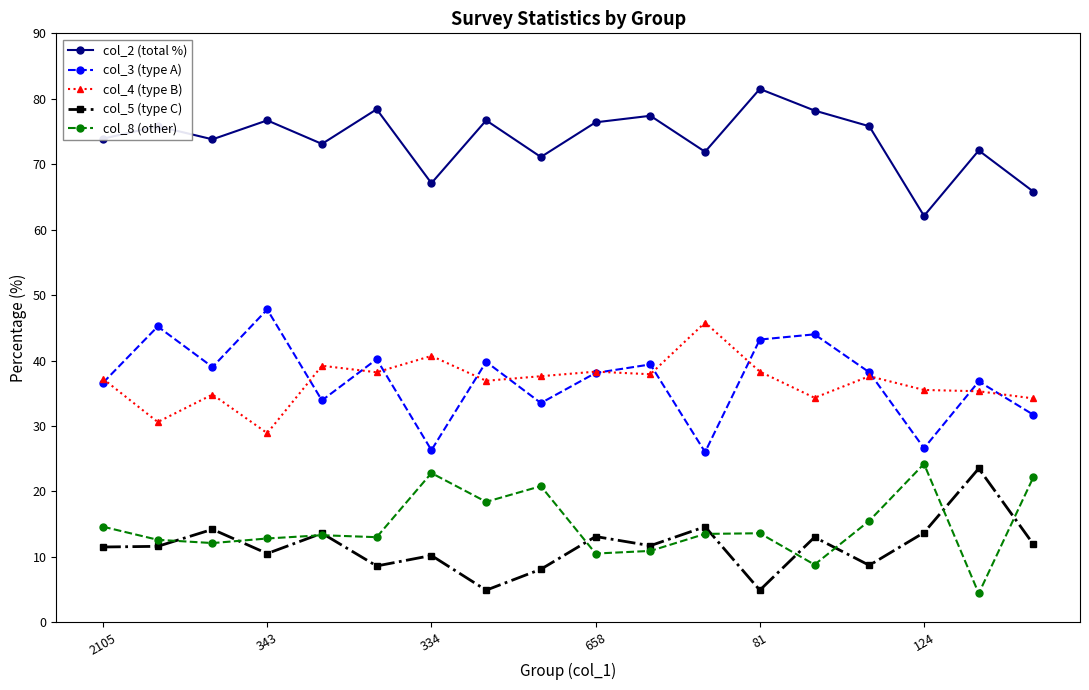

What is the value of the col_4 (type B) point at the 14th from the left?

34.3